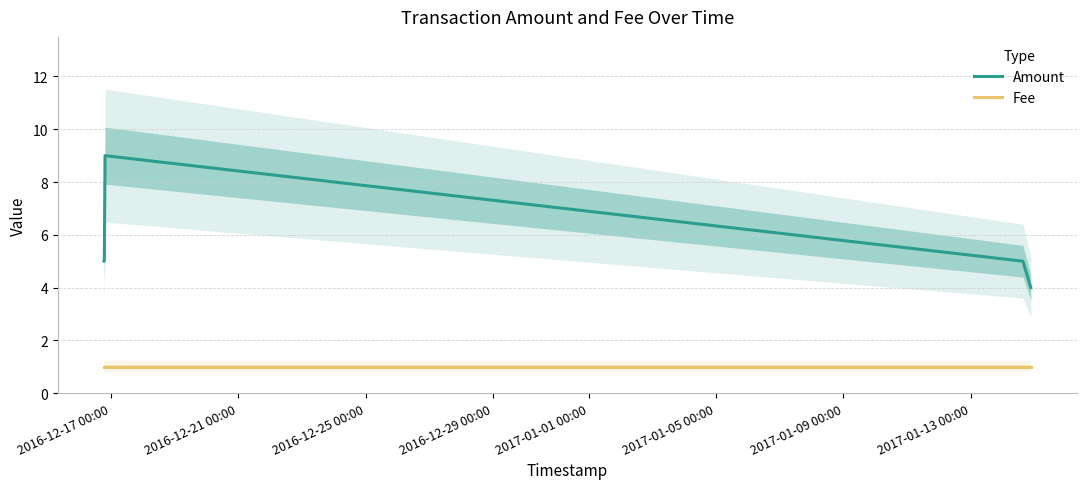

What is the sum of all Amount values?

28